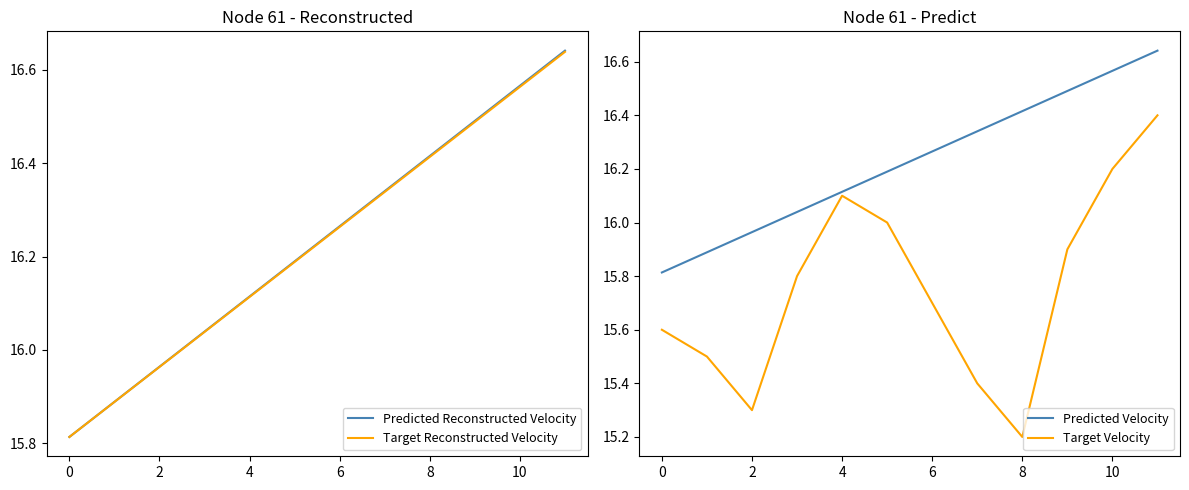

What is the difference between the maximum and minimum values in the Target Velocity series?

1.2